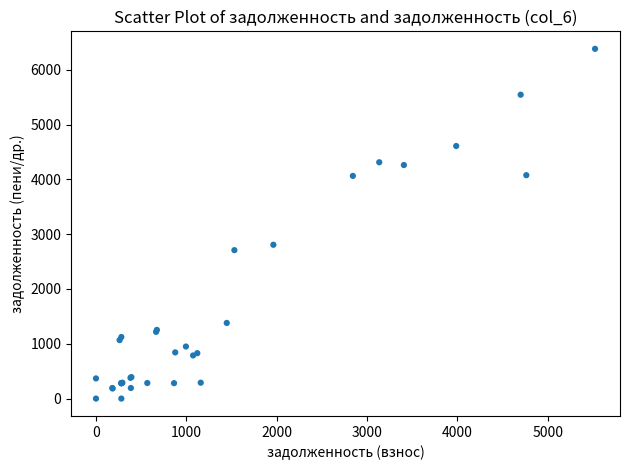

What Y value in the scatter plot is closest to 3190?

2806.1